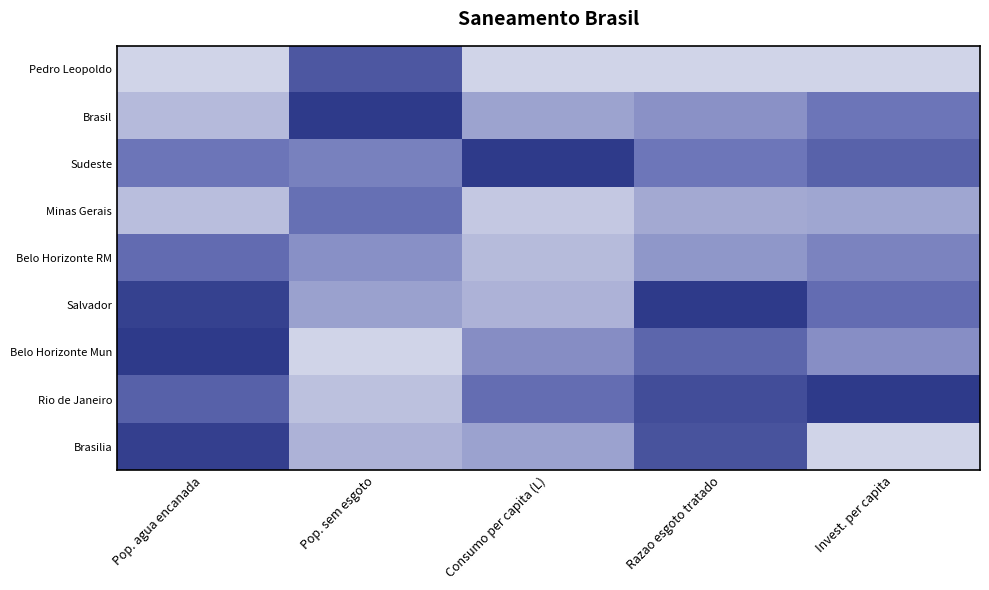

How many data points does each series have?

5